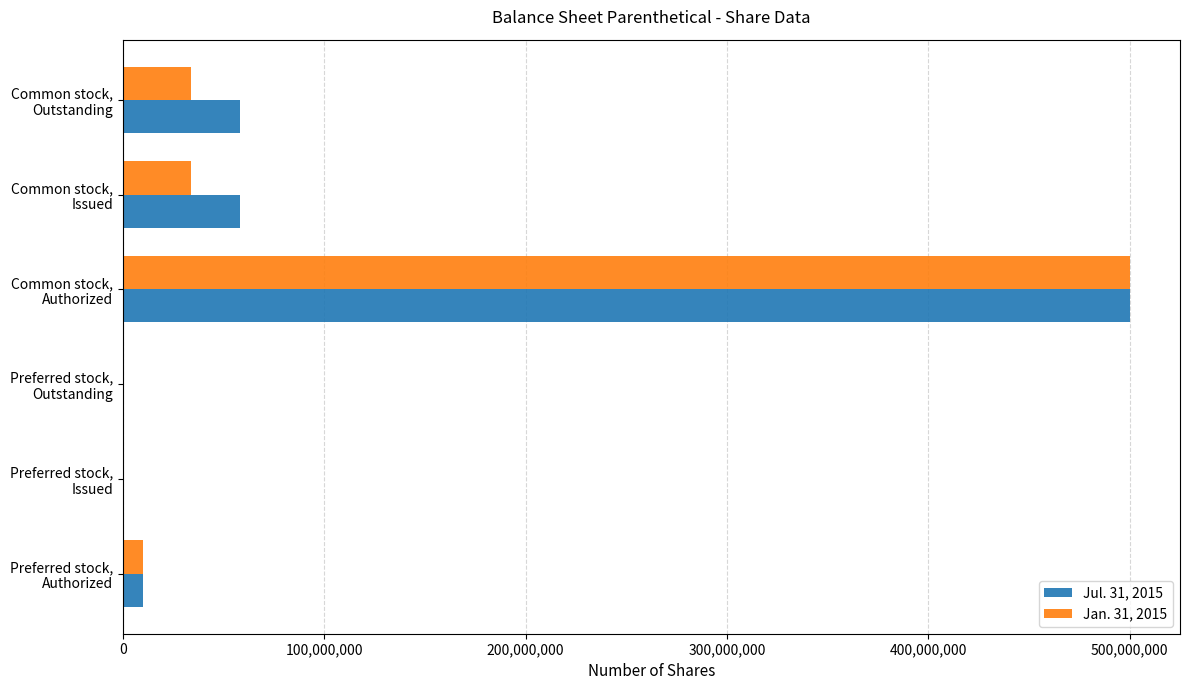

What is the greatest value displayed?

500000000